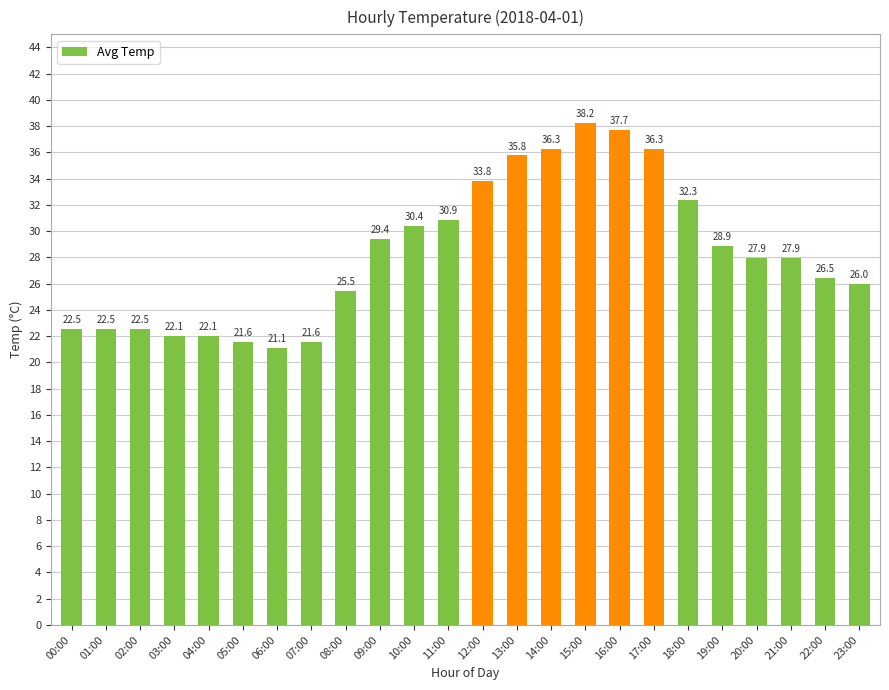

Which has a higher value, 17:00 or 04:00?

17:00